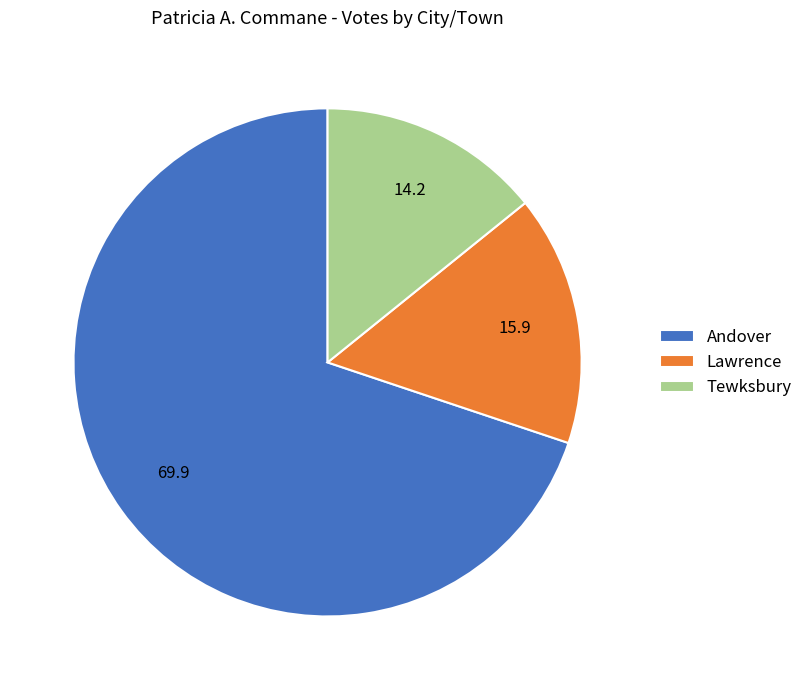

True or false: Tewksbury accounts for 7% of the total.

False